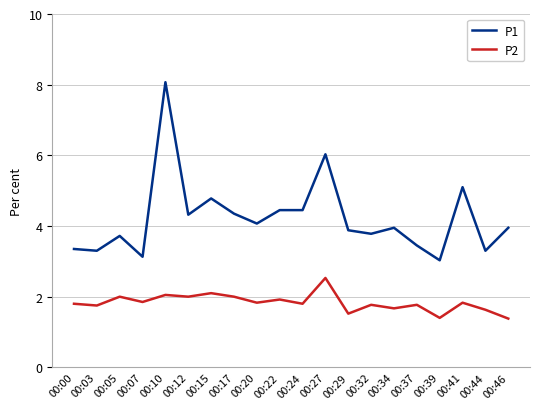

True or false: P1 has a value of 3.5 at 00:37.

True